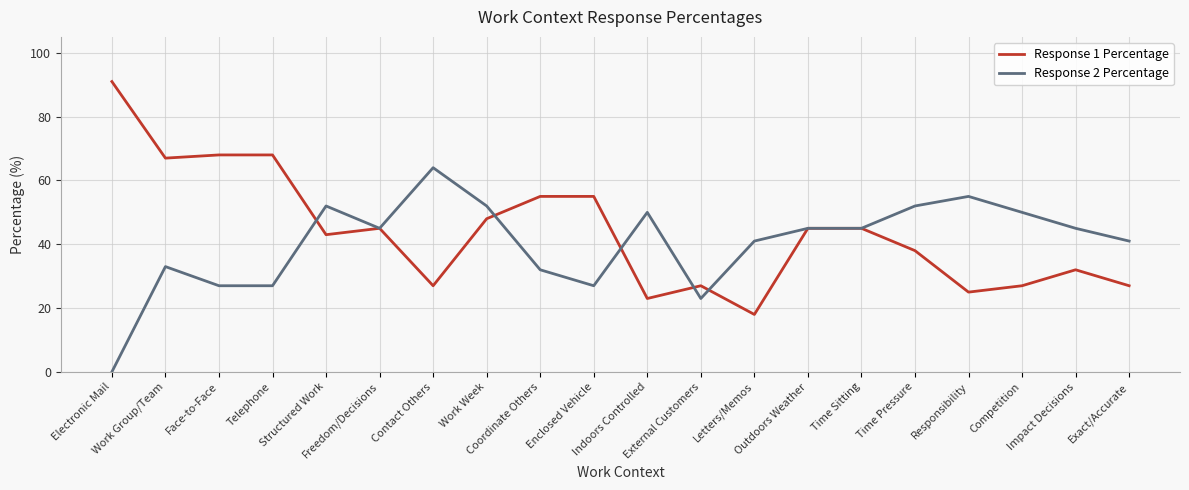

At which label does Response 2 Percentage reach its peak?

Contact Others